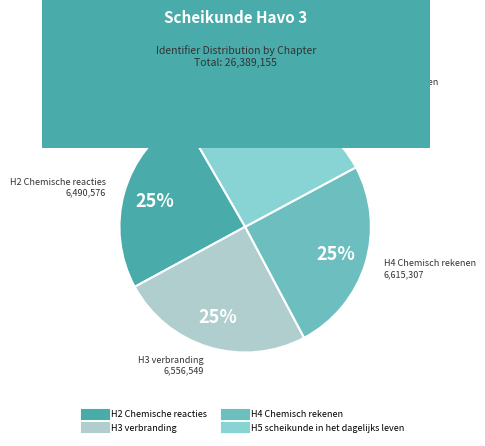

Approximately how many times larger is the value at H4 Chemisch rekenen compared to H5 scheikunde in het dagelijks leven?

1.0